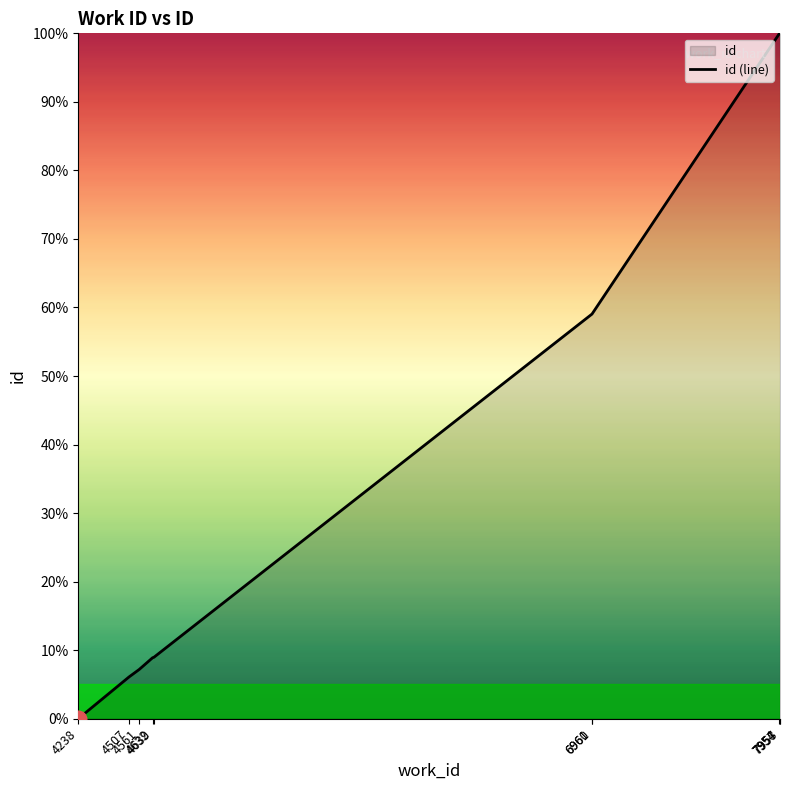

What is the greatest value displayed?

100.0